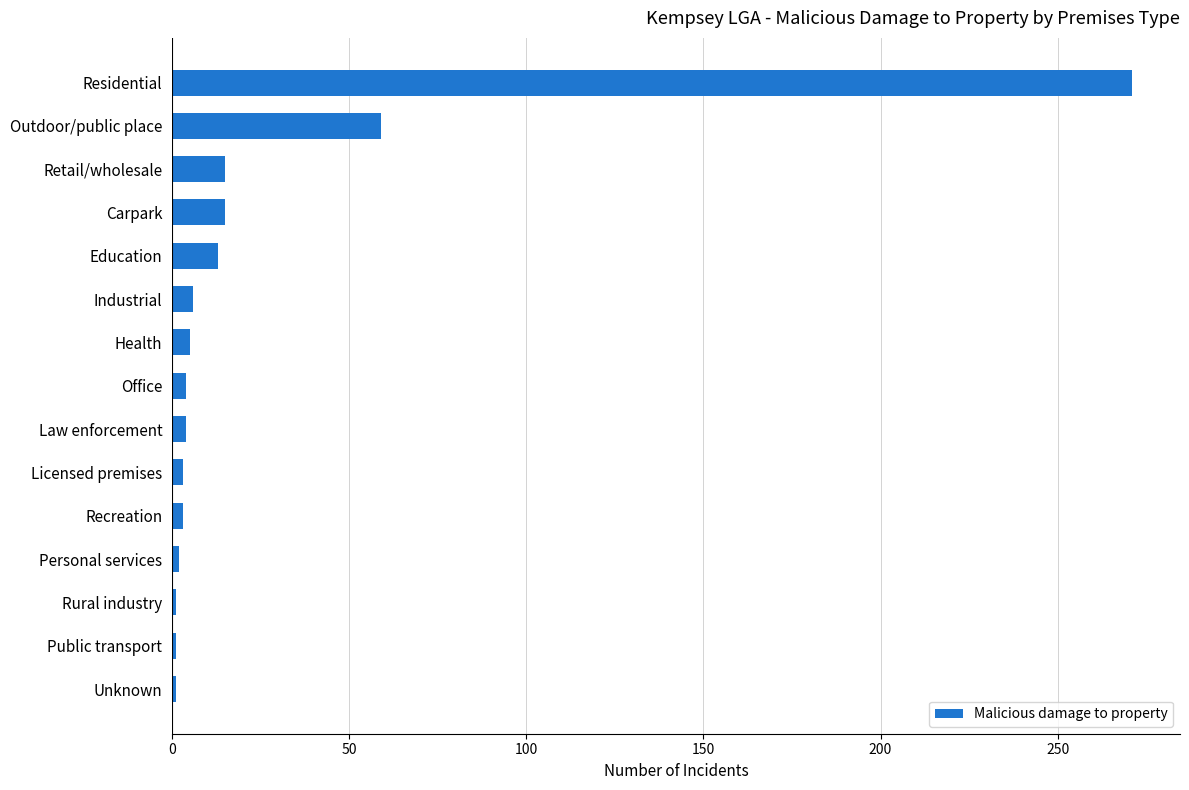

At which label is the value closest to 136?

Outdoor/public place